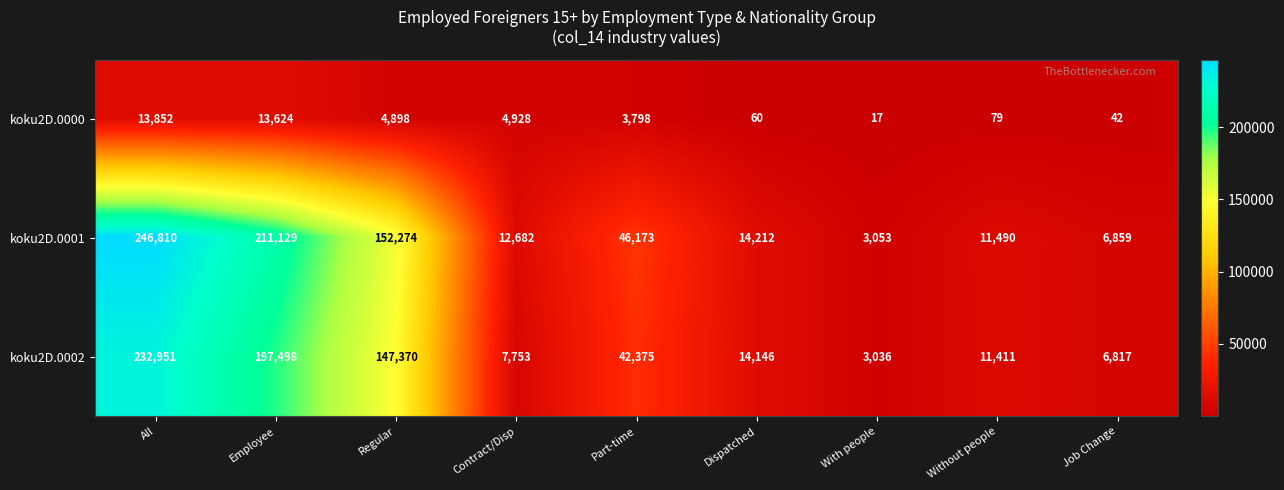

Reading left to right, what are all the values shown in this chart?

koku2D.0000: 13852	13624	4898	4928	3798	60	17	79	42
koku2D.0001: 246810	211129	152274	12682	46173	14212	3053	11490	6859
koku2D.0002: 232951	197498	147370	7753	42375	14146	3036	11411	6817